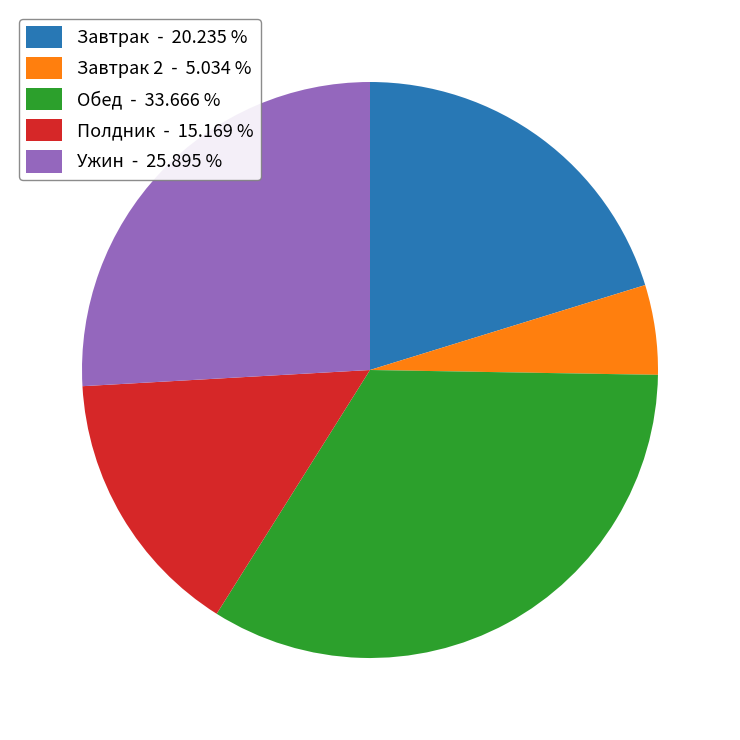

How many segments does this pie chart have?

5